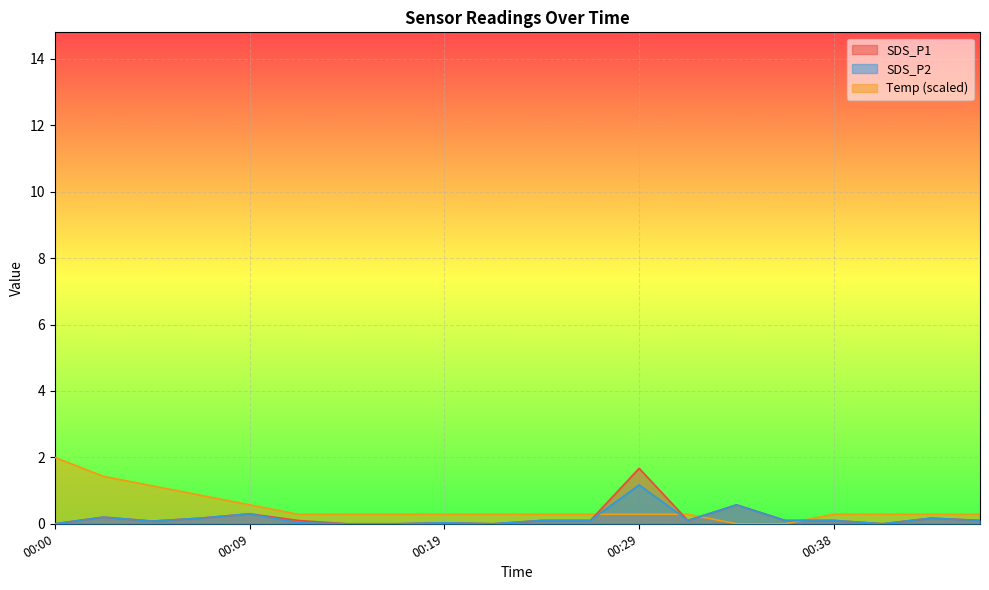

What is the highest value of the Temp series?

2.0